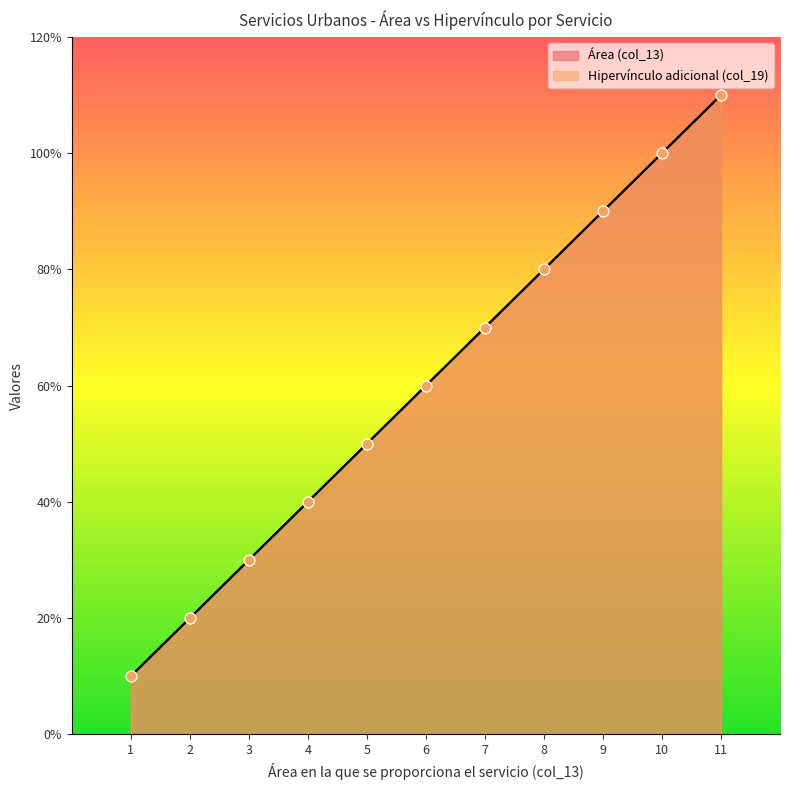

What are all the series names shown in the legend?

Área (col_13), Hipervínculo adicional (col_19)